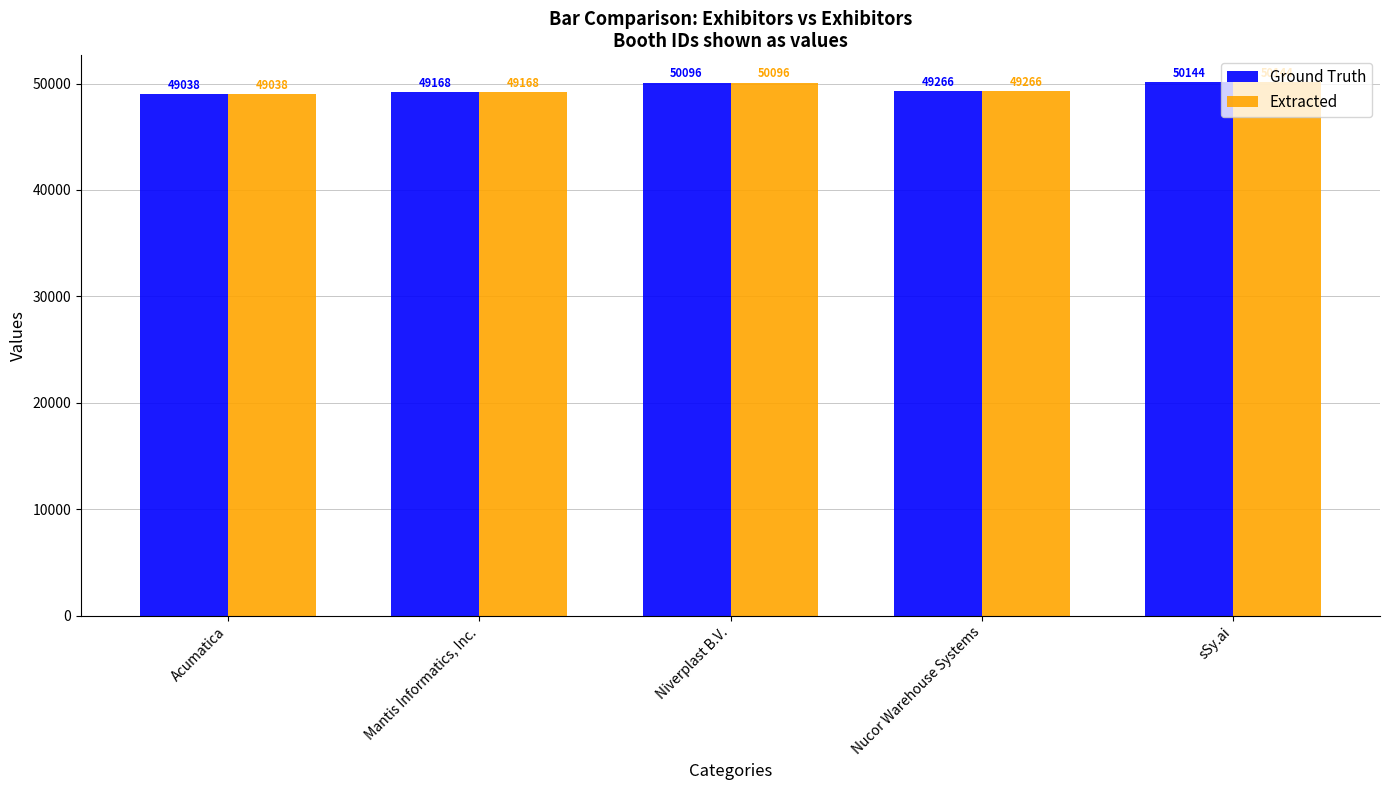

At how many categories does at least one series exceed 49557?

2